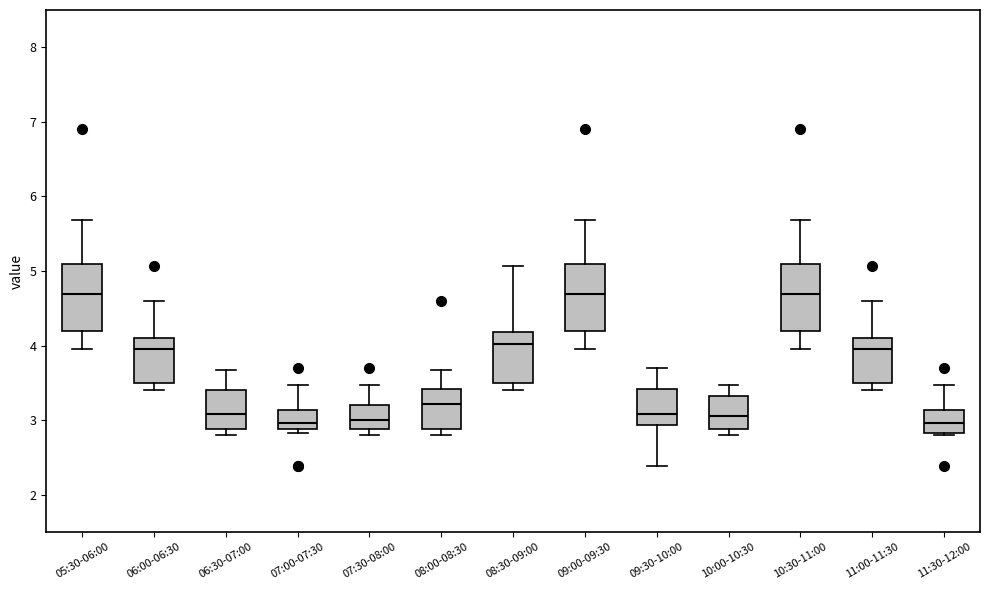

Where is the upper edge of the box for 11:30-12:00 on the y-axis? The values are not printed on the chart, so give them approximately, as read against the axis.

3.1